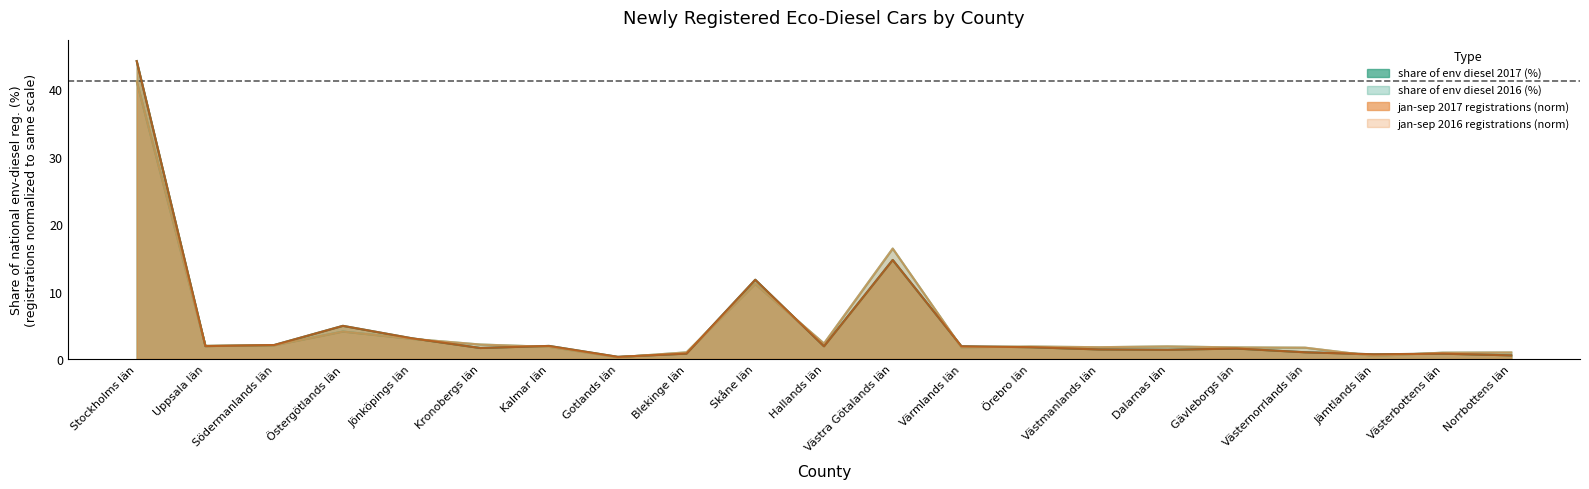

The jan-sep 2016 registrations series shows 1.7 at Gävleborgs län. True or false?

True